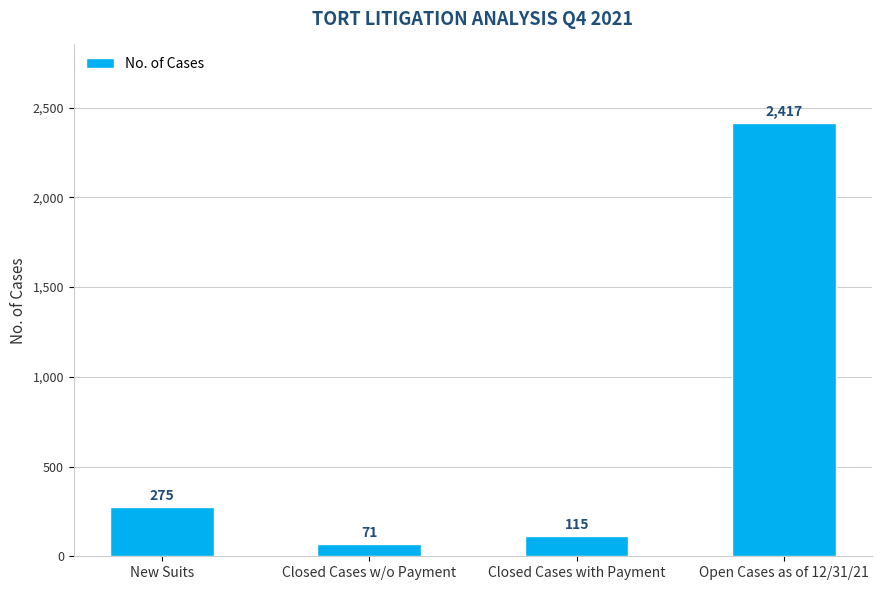

Reading right to left, what are all the values shown in this chart?

Open Cases as of 12/31/21=2417	Closed Cases with Payment=115	Closed Cases w/o Payment=71	New Suits=275